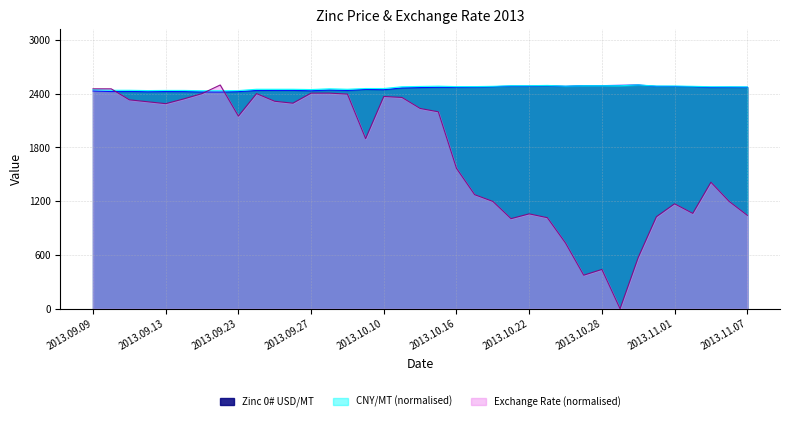

What is the total value across all series at 2013.09.30?

7298.0